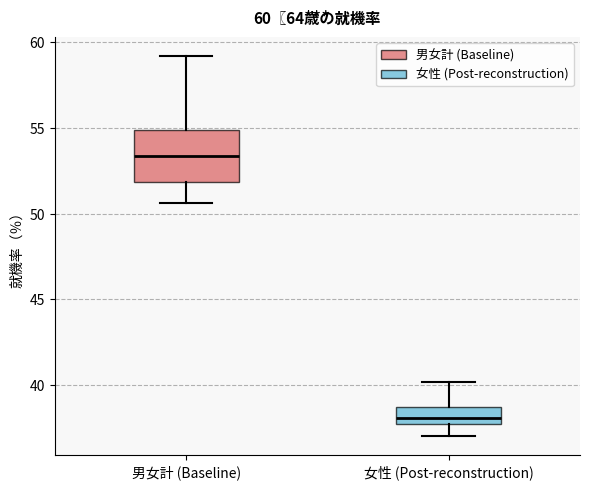

Which box is the tallest, from its lower edge to its upper edge?

男女計 (Baseline)